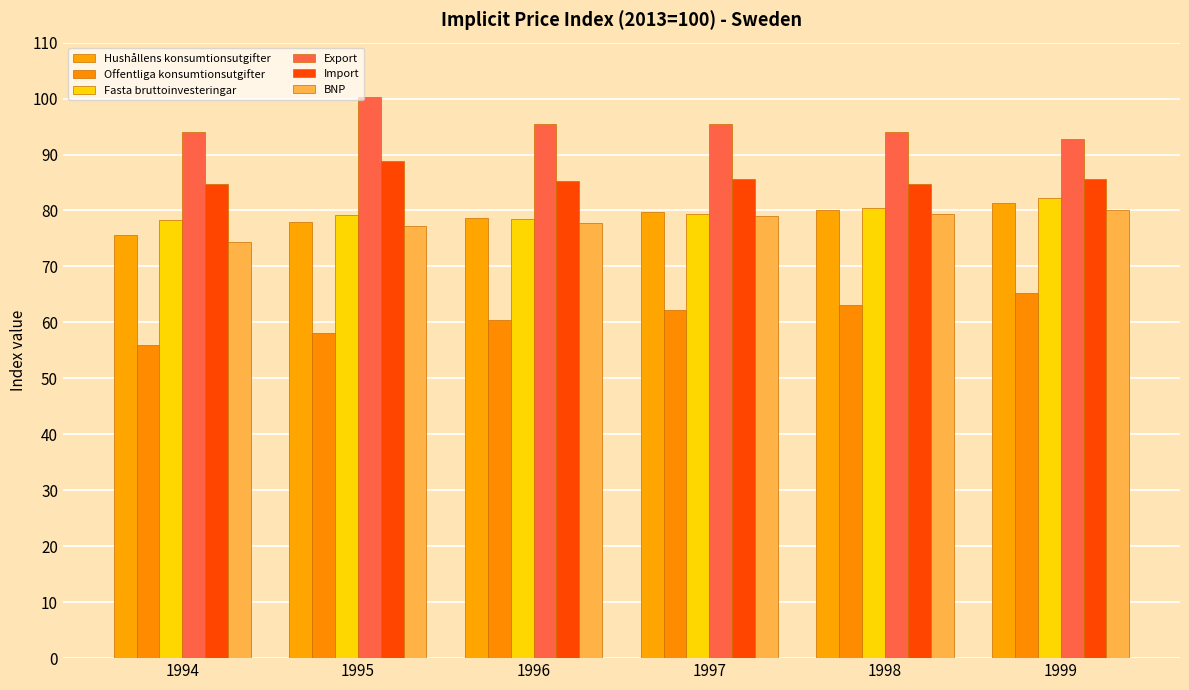

The Offentliga konsumtionsutgifter series shows 22.0 at 1999. True or false?

False